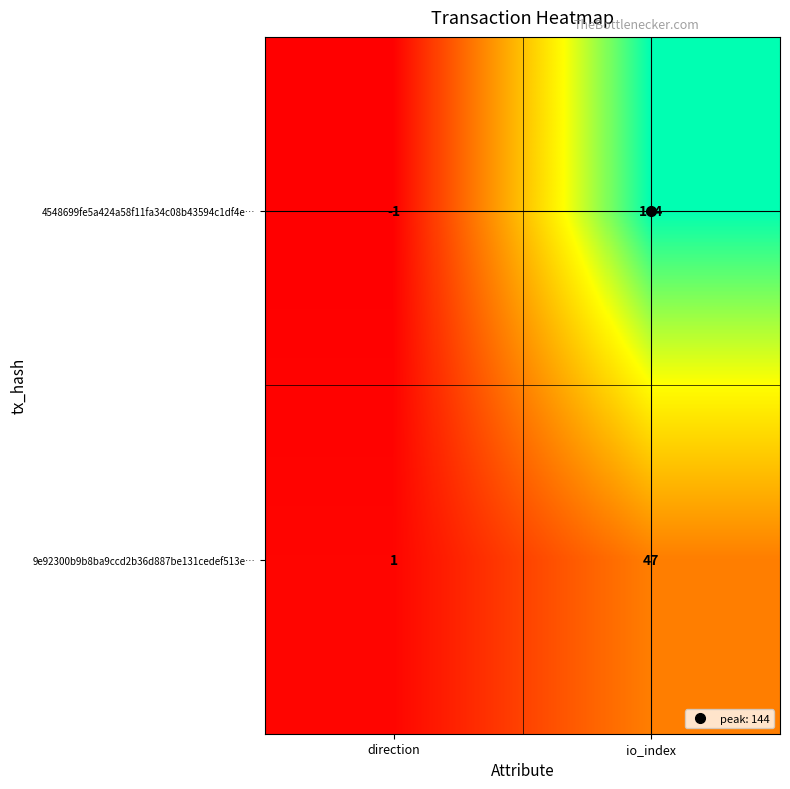

Which category has the lowest value in the 4548699fe5a424a58f11fa34c08b43594c1df4e… series?

direction